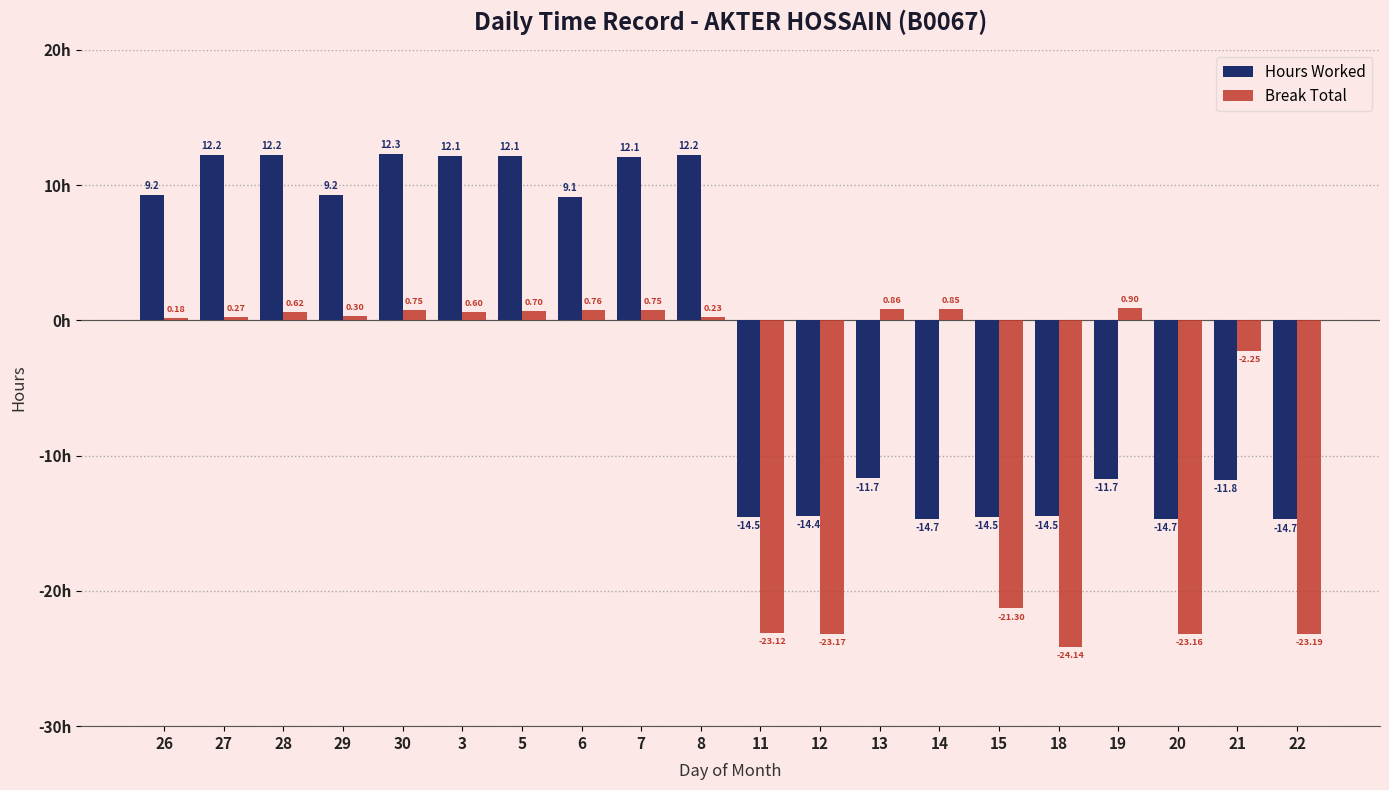

How many bars are there in each group?

2